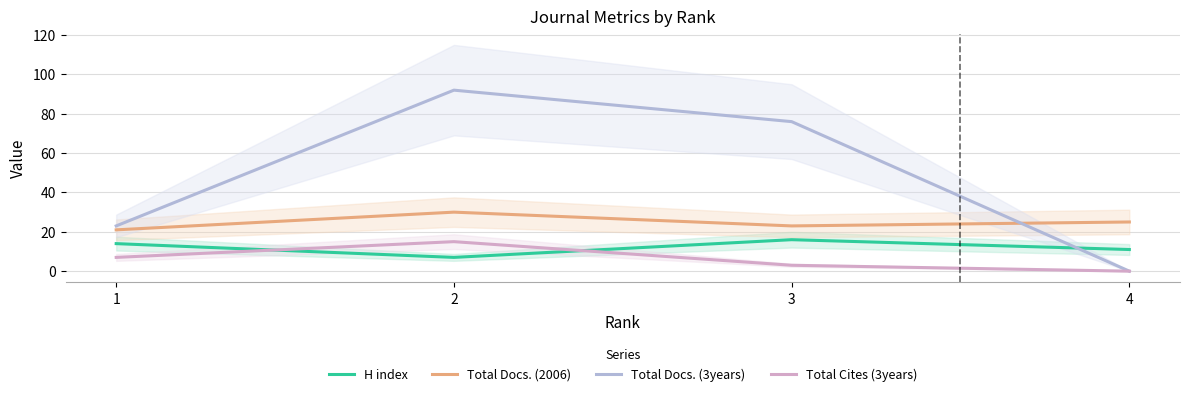

What is the sum of the Total Docs. (2006) values at 3 and 2?

53